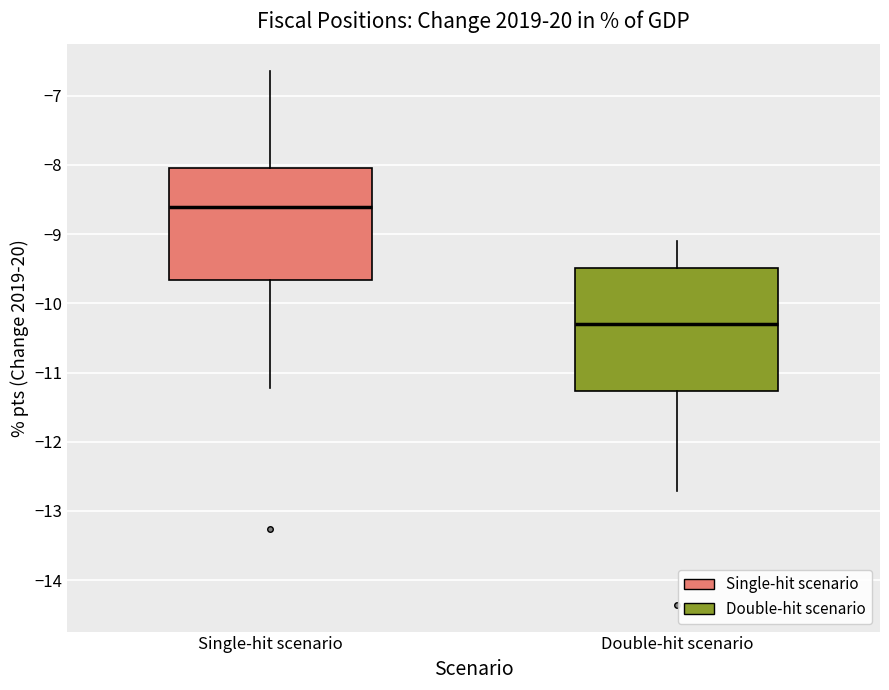

Which box has the highest median line?

Single-hit scenario